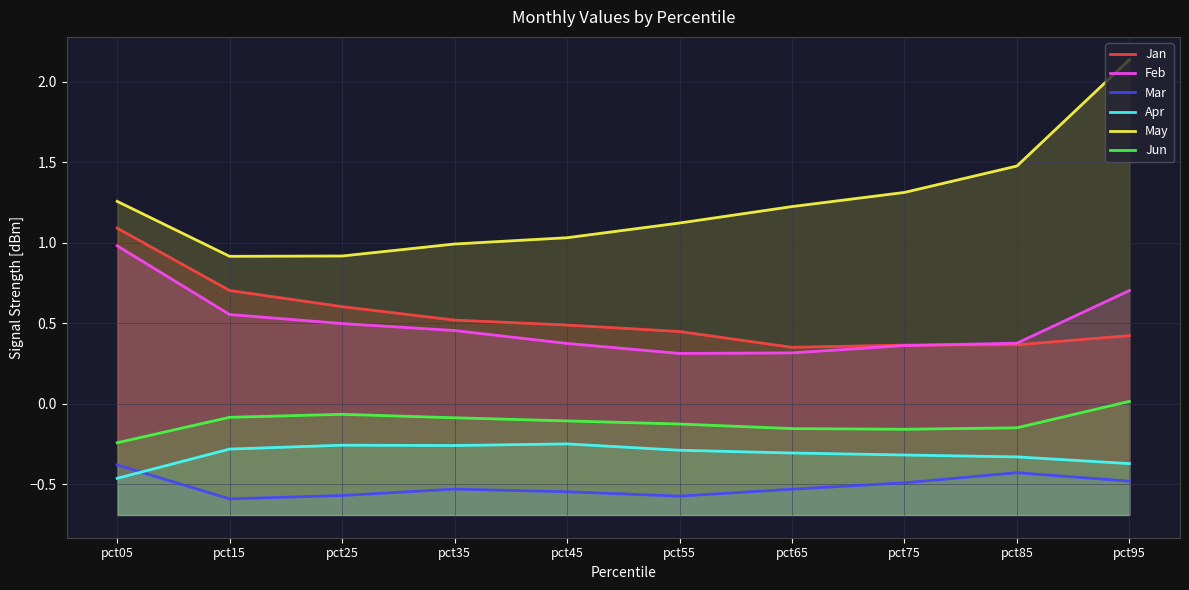

Does the chart display data point markers on the line(s)?

No